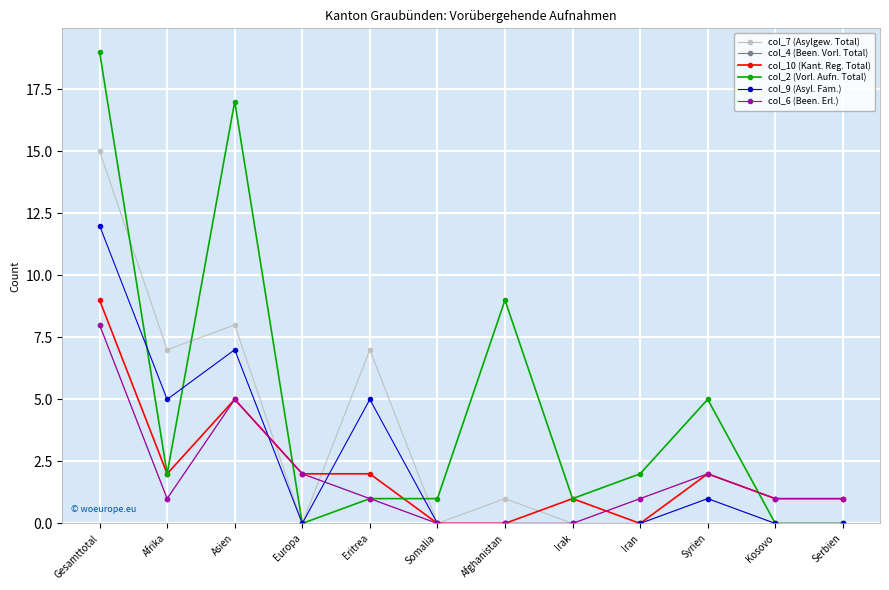

True or false: col_2 (Vorl. Aufn. Total) and col_4 (Been. Vorl. Total) cross at least once.

True